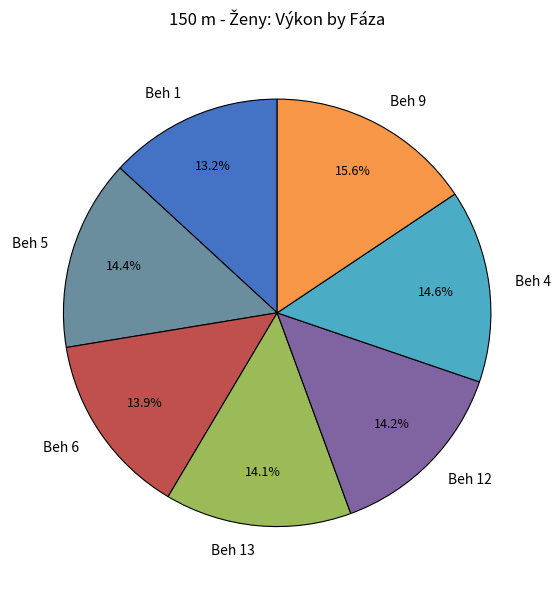

Do Beh 12 and Beh 1 together represent more than half of the pie?

No